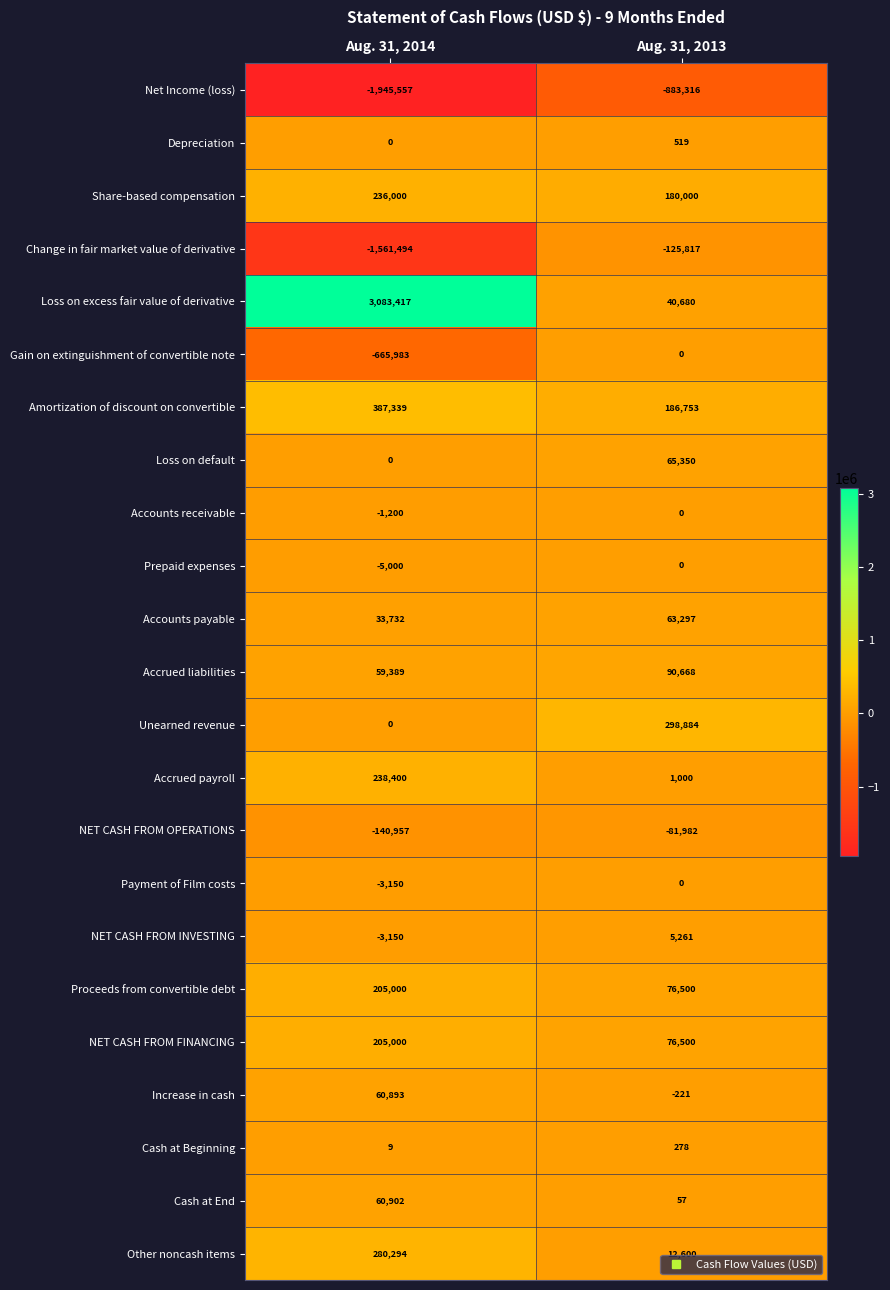

What is the minimum value shown in the chart?

-1945557